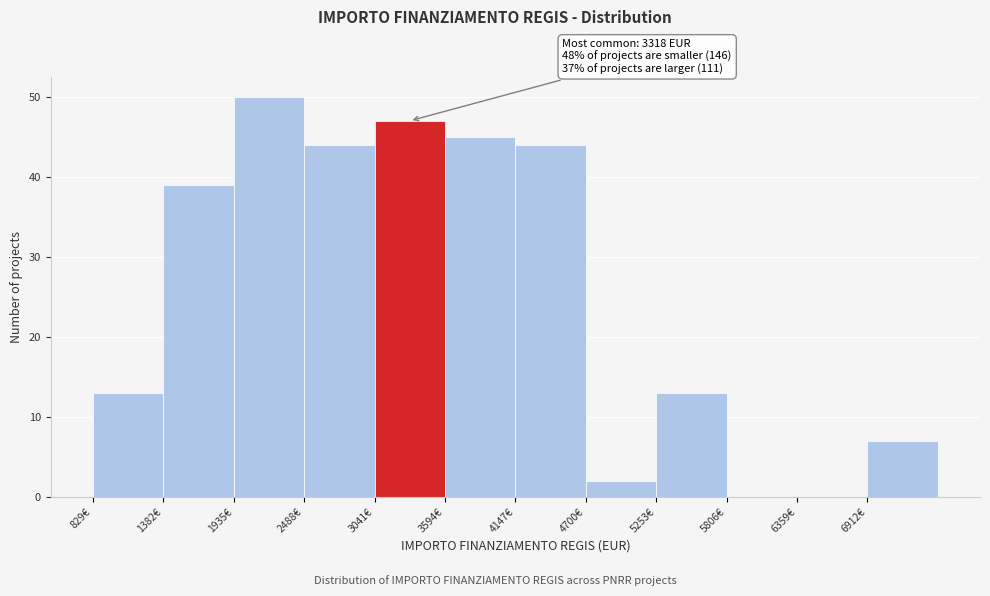

Over which range of the x-axis is the bar tallest?

1900 to 2500